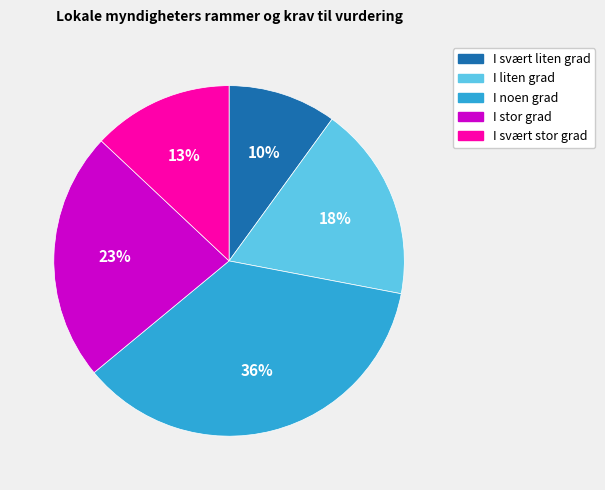

To the nearest percent, what portion does I noen grad represent?

36%